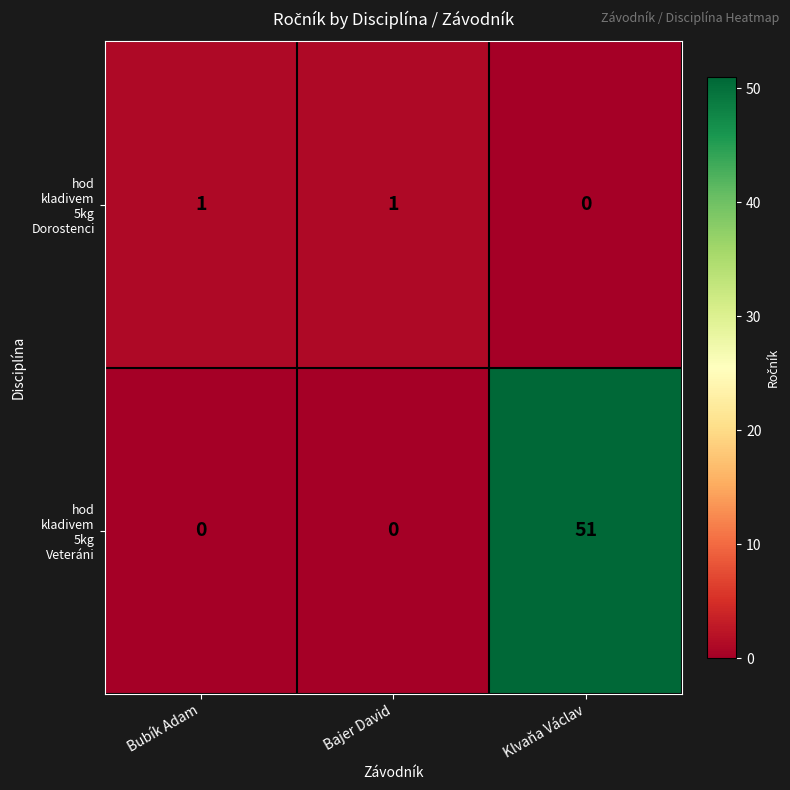

What is the total value across all series at Klvaňa Václav?

51